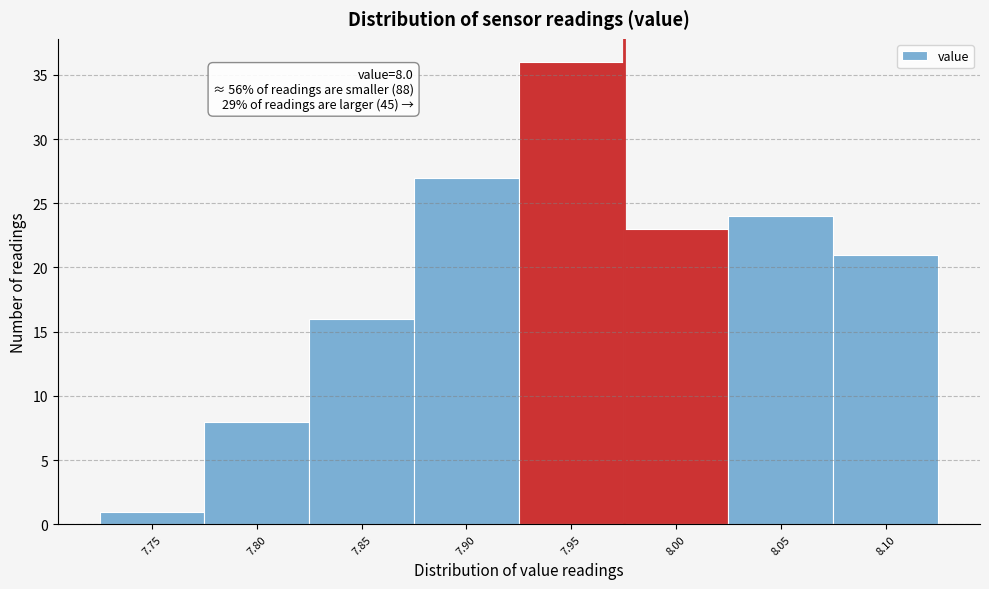

Reading left to right, transcribe all the data shown in this chart.

1	8	16	27	36	23	24	21